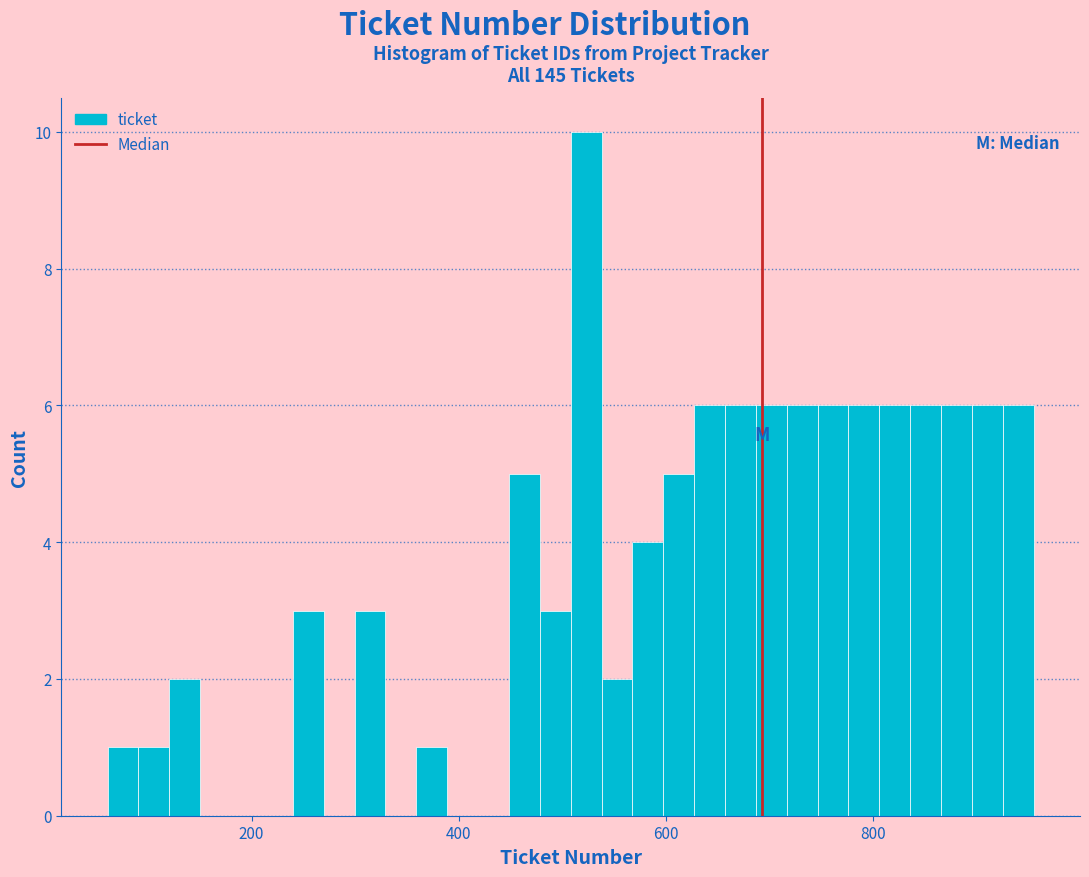

Around what value on the x-axis is the tallest bar? Give the approximate position of its centre, as read against the axis.

520